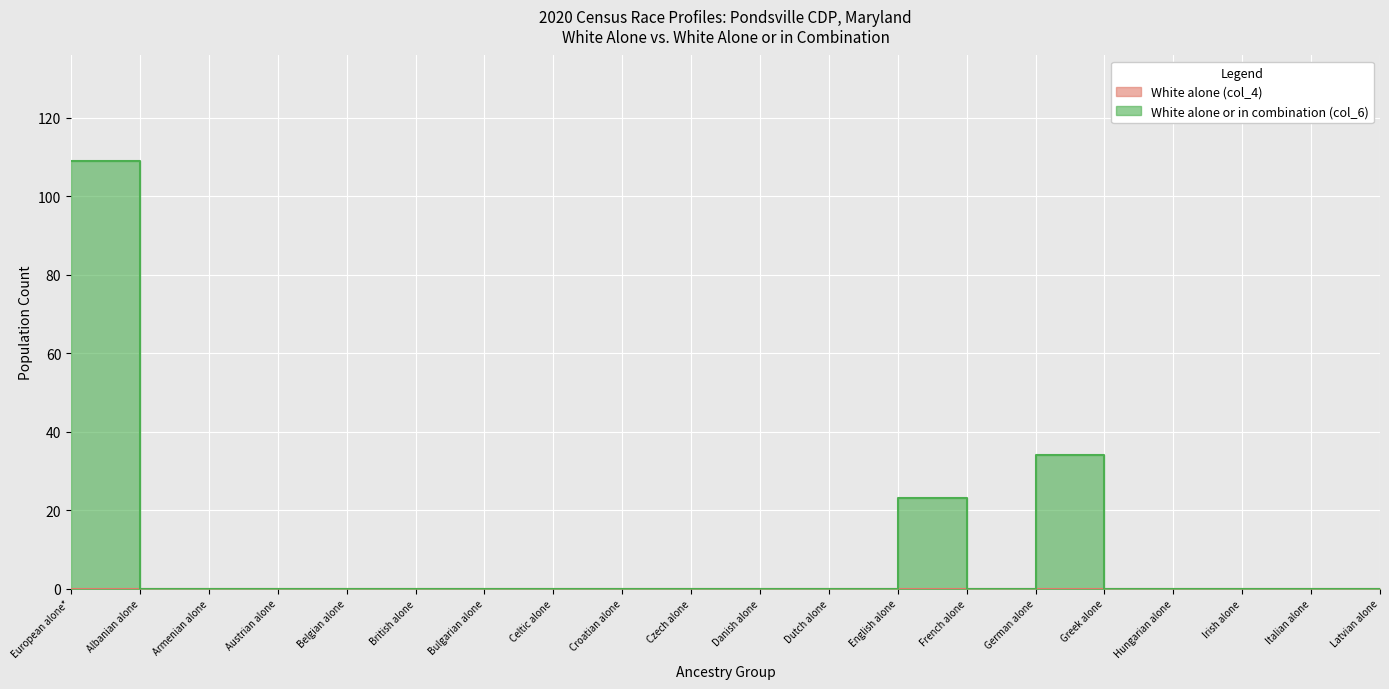

What is the sum of the values at Austrian alone and English alone?

23